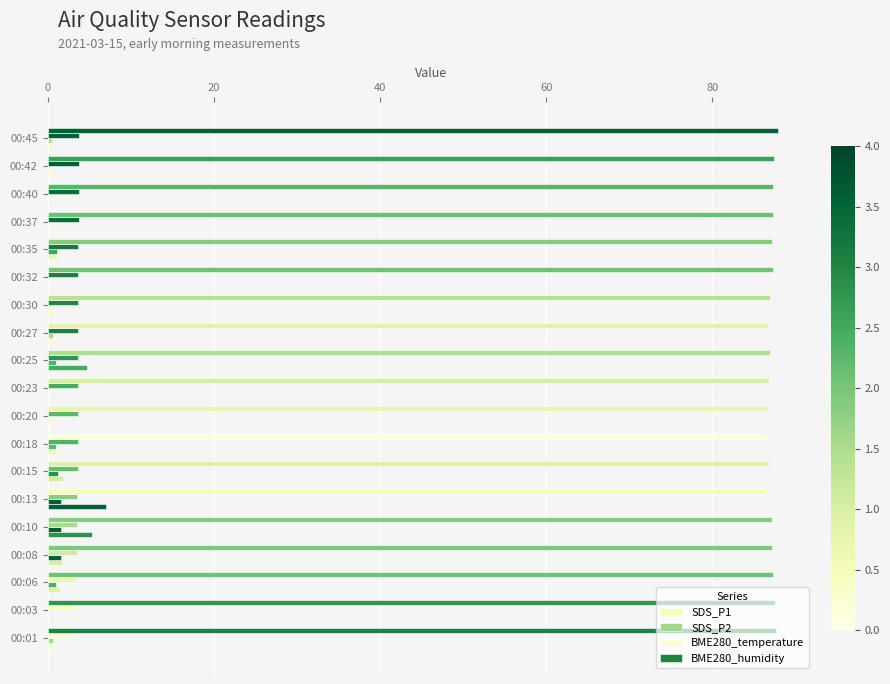

Count the number of data series in this chart.

4